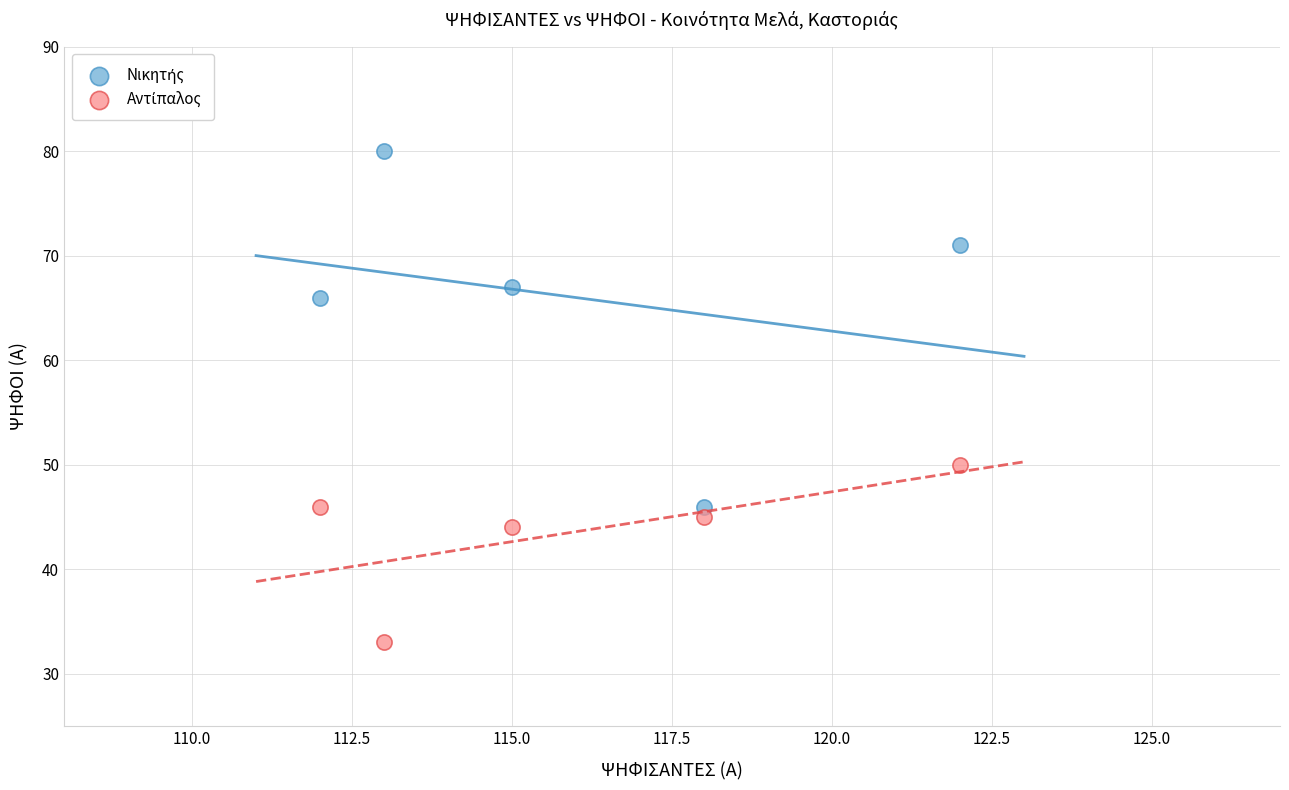

What is the X range (max minus min) for the scatter plot?

10